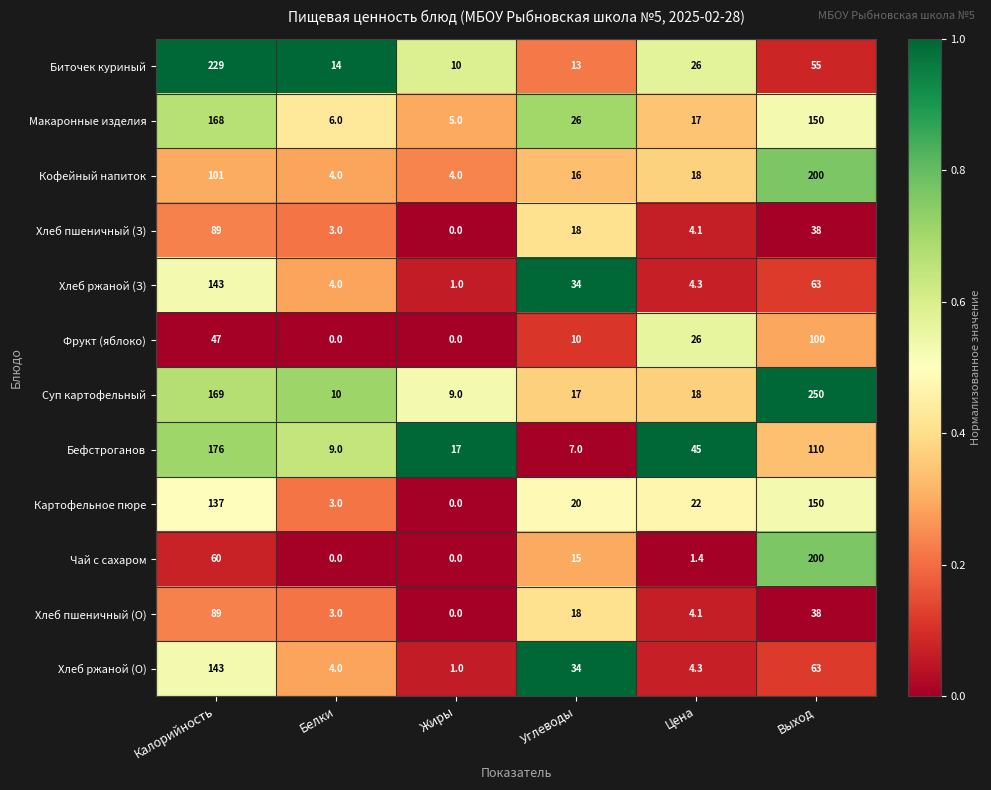

Which category has the lowest value in the Хлеб пшеничный (О) series?

Жиры